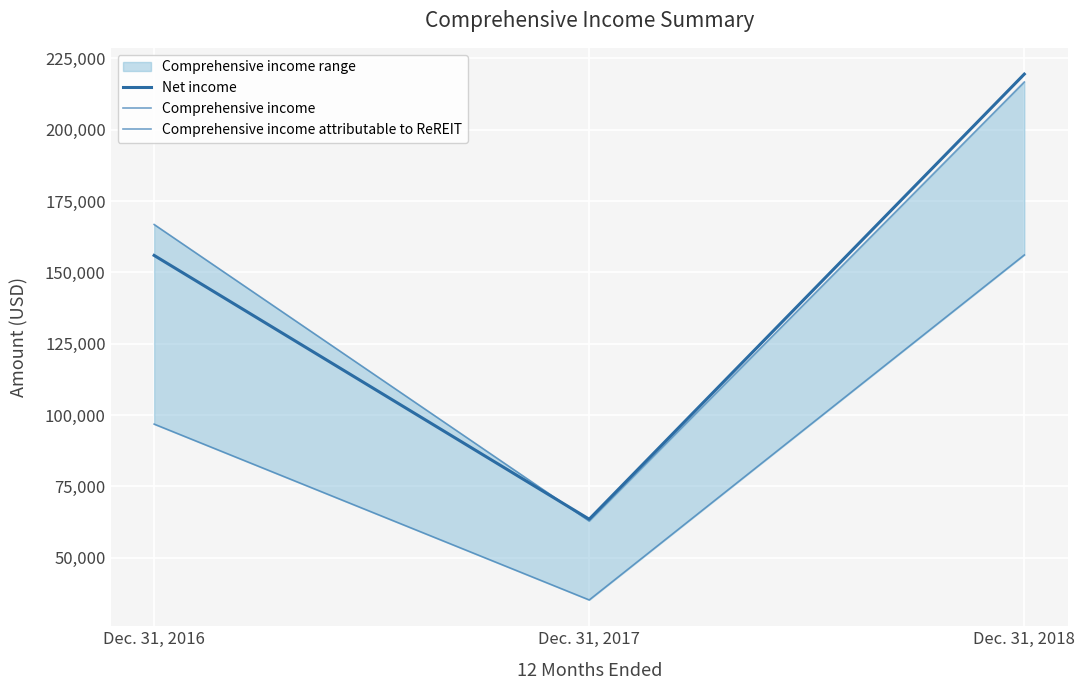

Which series has the widest spread of values?

Net income